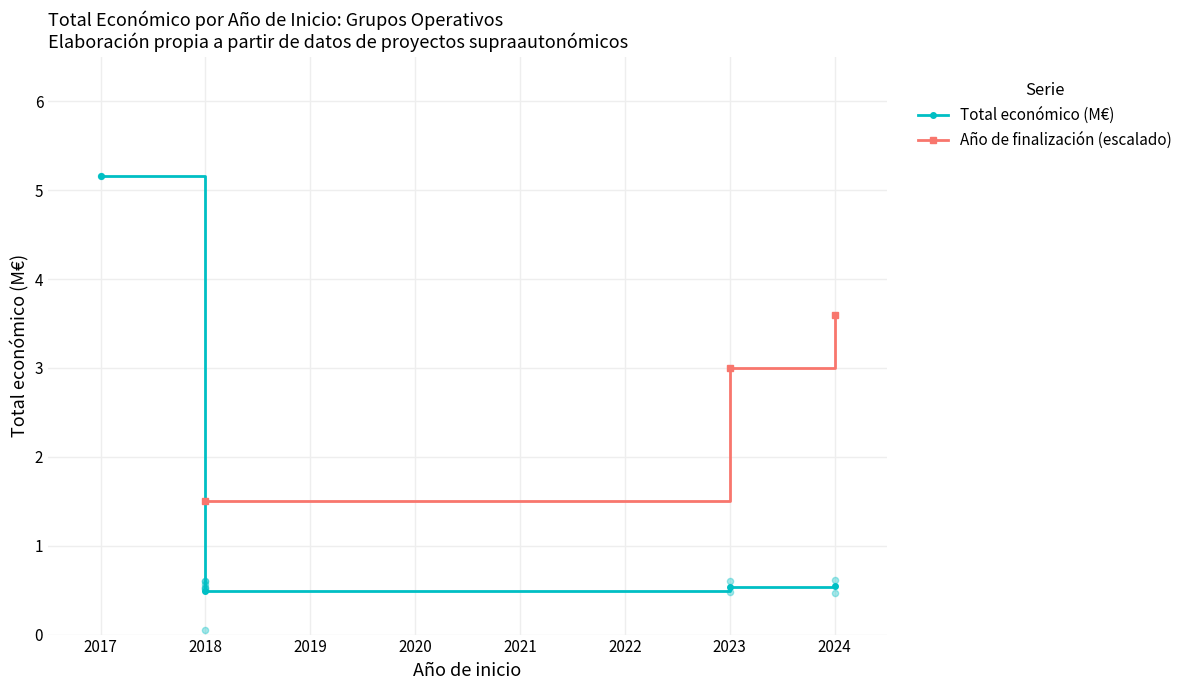

Which series contains the highest Y value?

Total económico (M€)